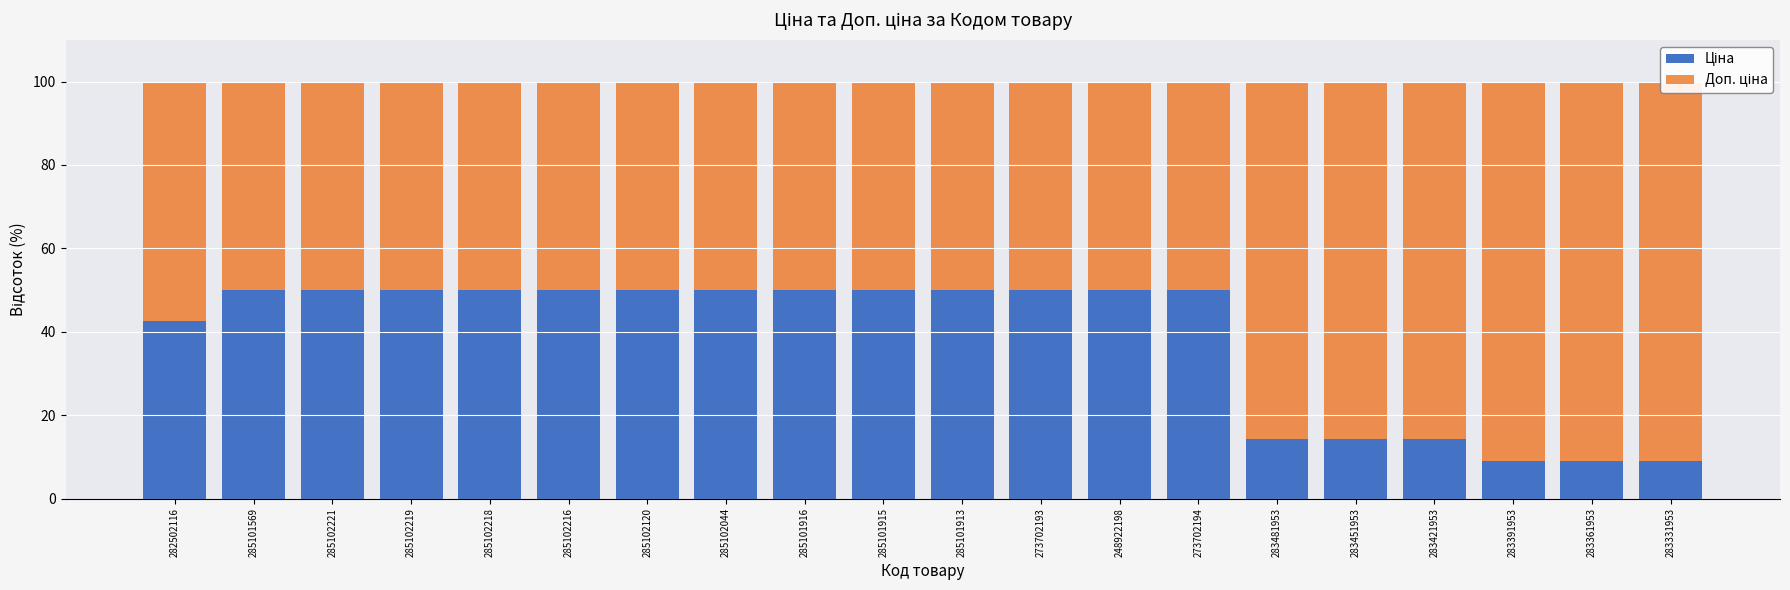

At which label is Ціна closest to 29?

282502116